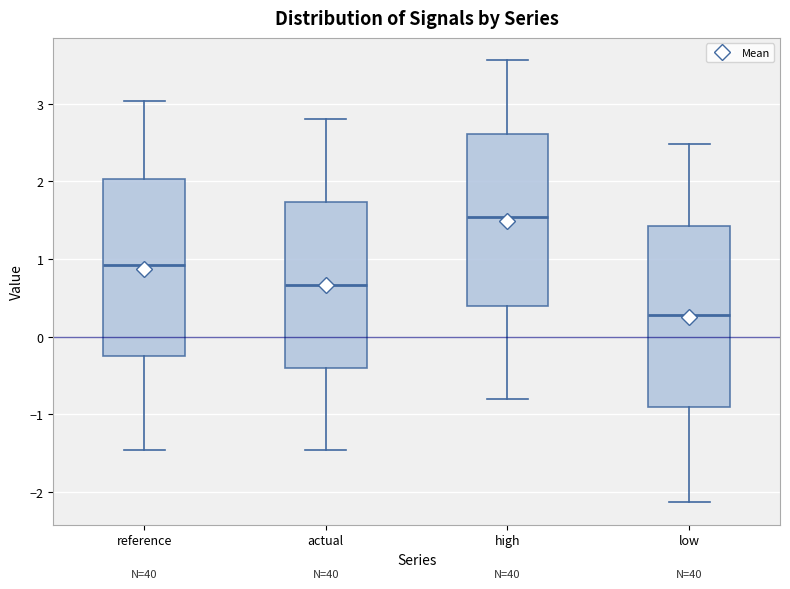

Reading left to right, read every box against the y-axis: the position of its median line, the range the box covers, and the ends of its whiskers. The values are not printed on the chart, so give them approximately, as read against the axis.

reference: median 0.9, box -0.3 to 2.0, whiskers -1.5 to 3.0
actual: median 0.7, box -0.4 to 1.7, whiskers -1.5 to 2.8
high: median 1.5, box 0.4 to 2.6, whiskers -0.8 to 3.6
low: median 0.3, box -0.9 to 1.4, whiskers -2.1 to 2.5